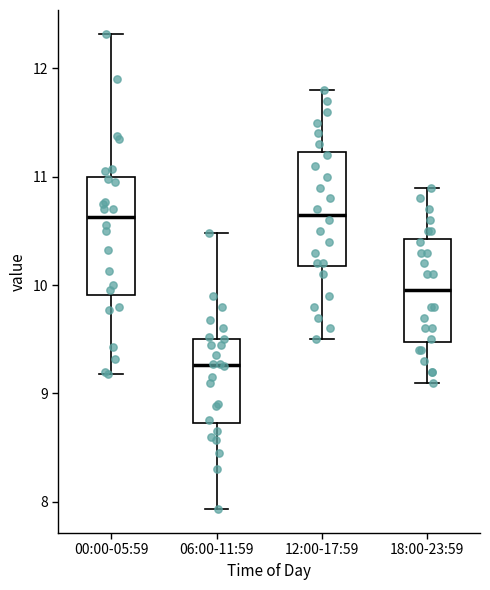

Which box's median line is the lowest?

06:00-11:59